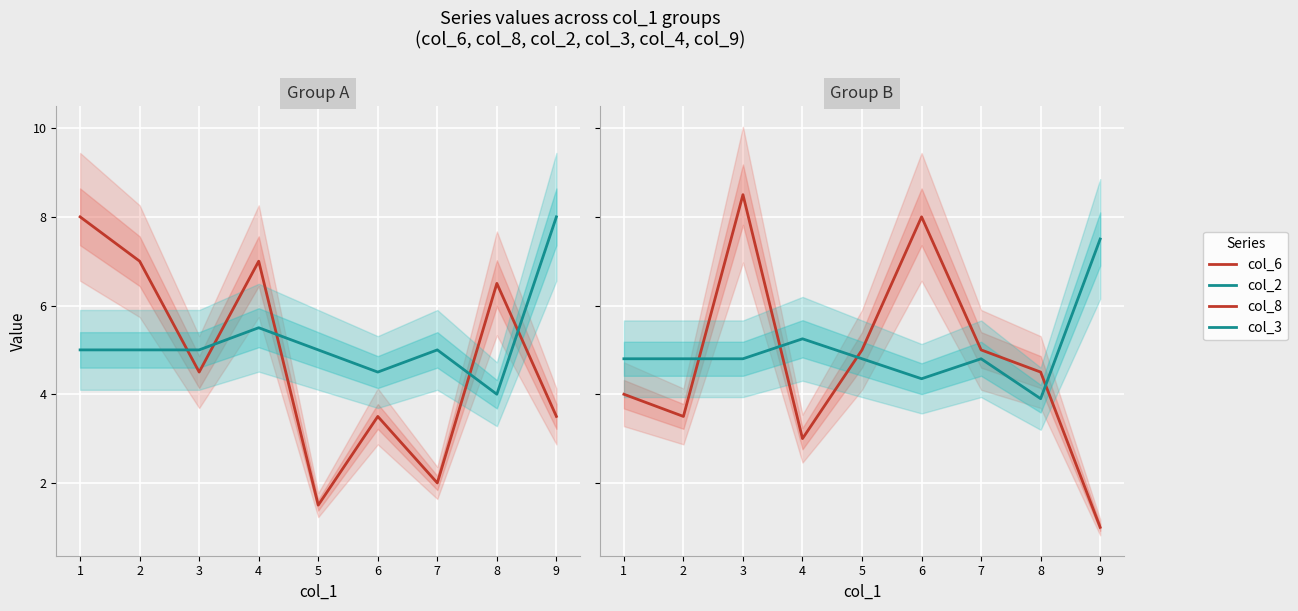

How many data points in col_3 are less than 4?

1